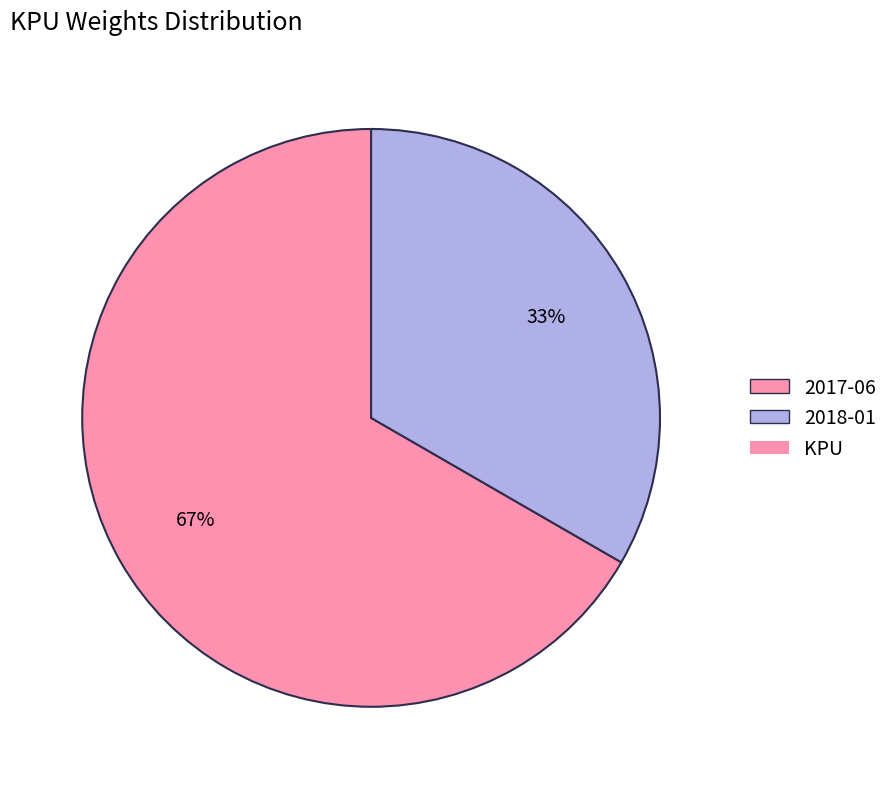

Is there any slice that represents more than half of the pie?

Yes